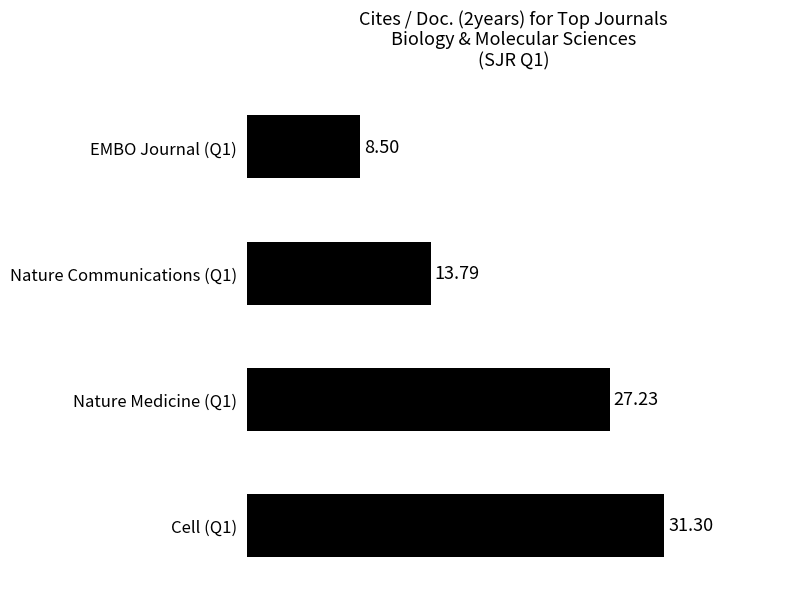

Which label corresponds to the smallest value in the chart?

EMBO Journal (Q1)